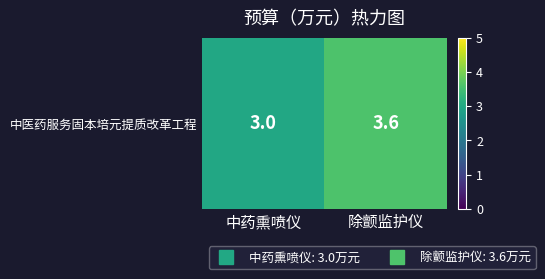

Is it true that the value at 中药熏喷仪 is 1.3?

False